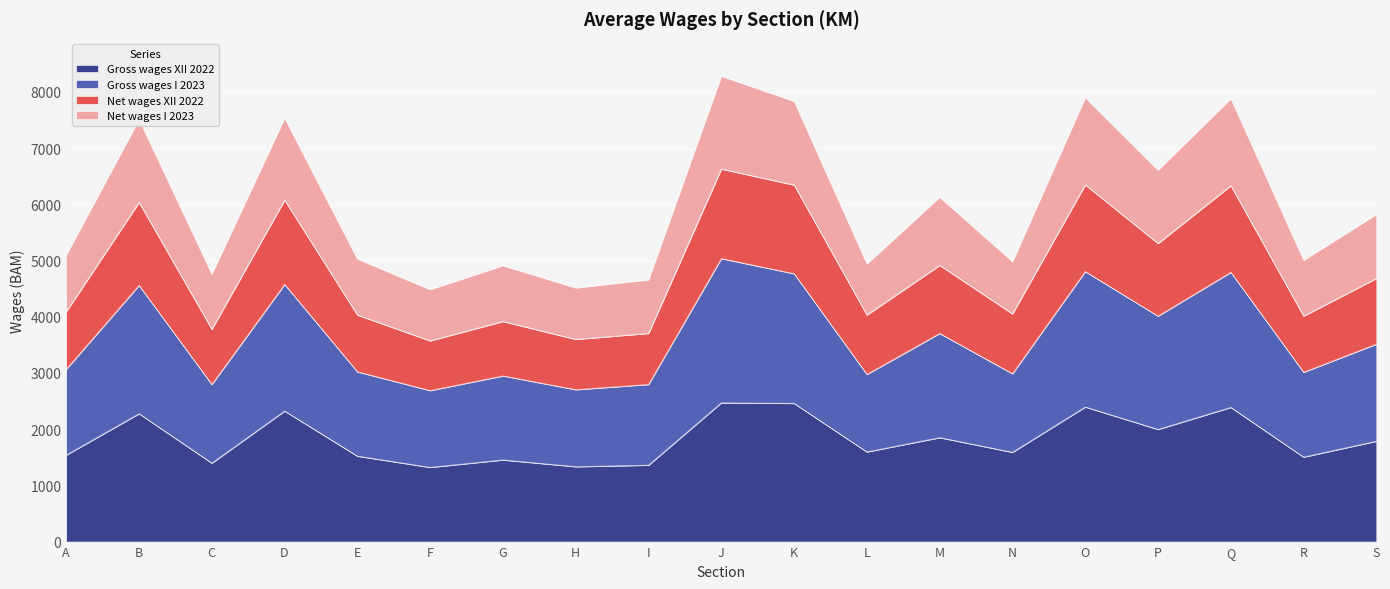

What is the total value across all series at G?

4910